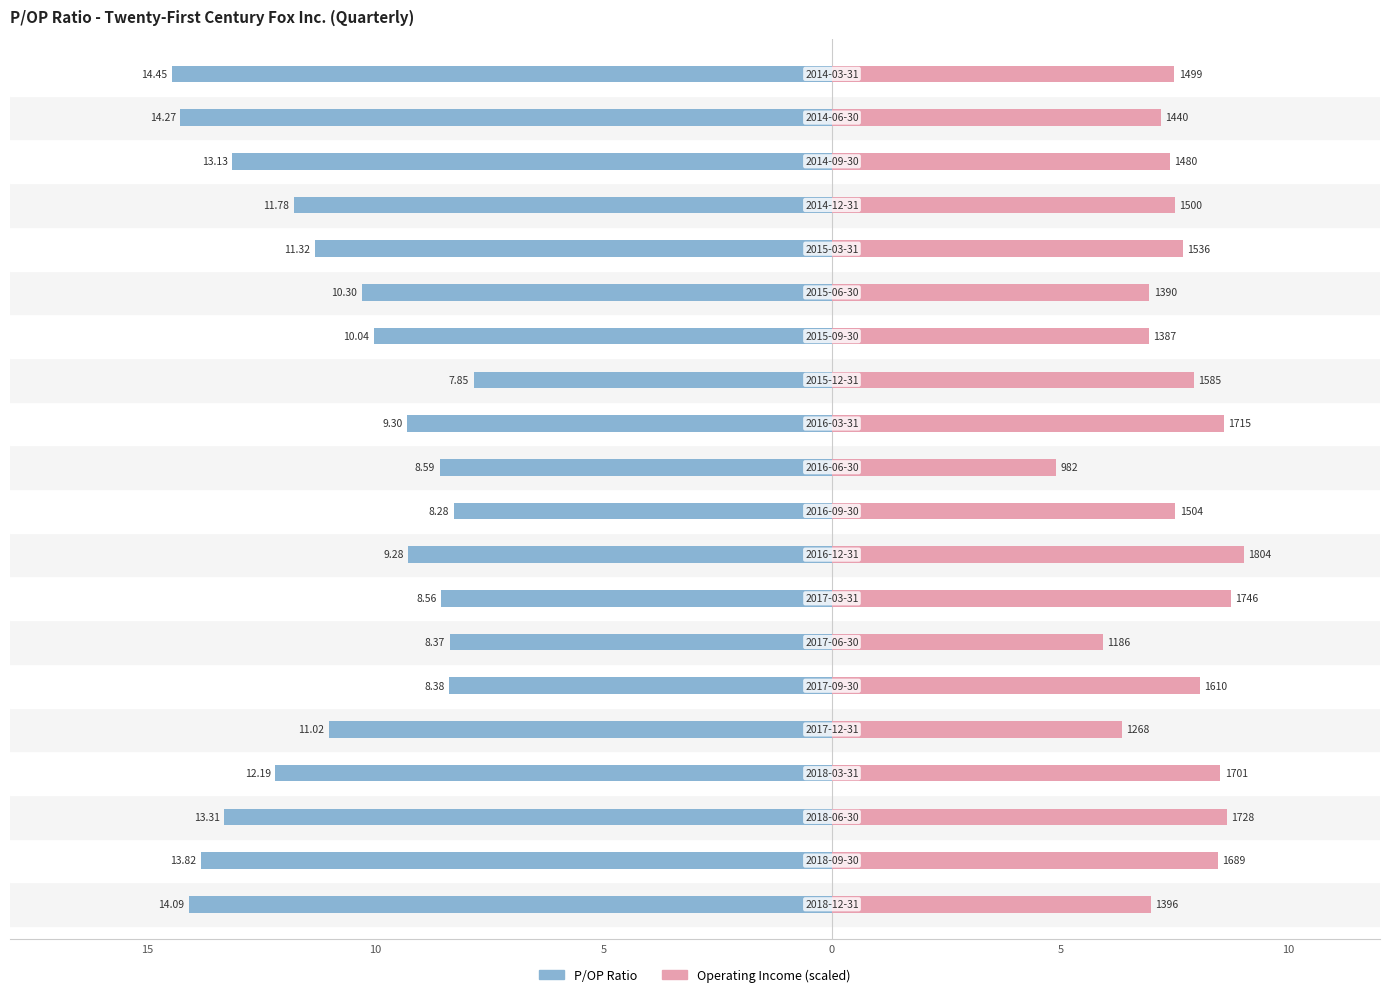

What are all the series names shown in the legend?

P/OP Ratio, Operating Income (scaled)